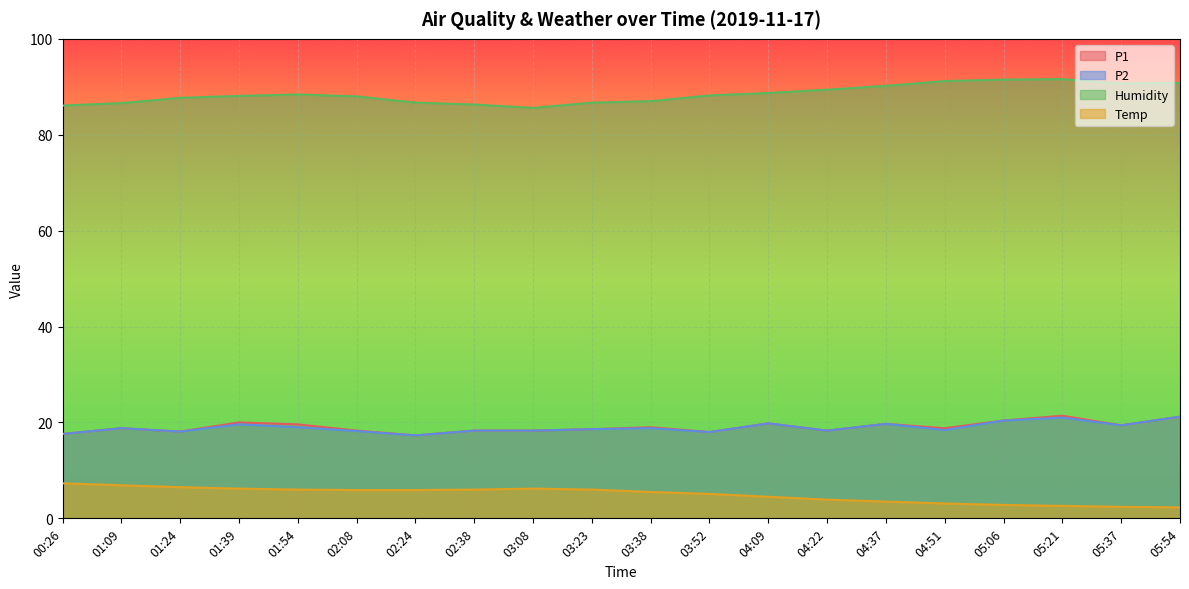

Count the number of categories in the chart.

20